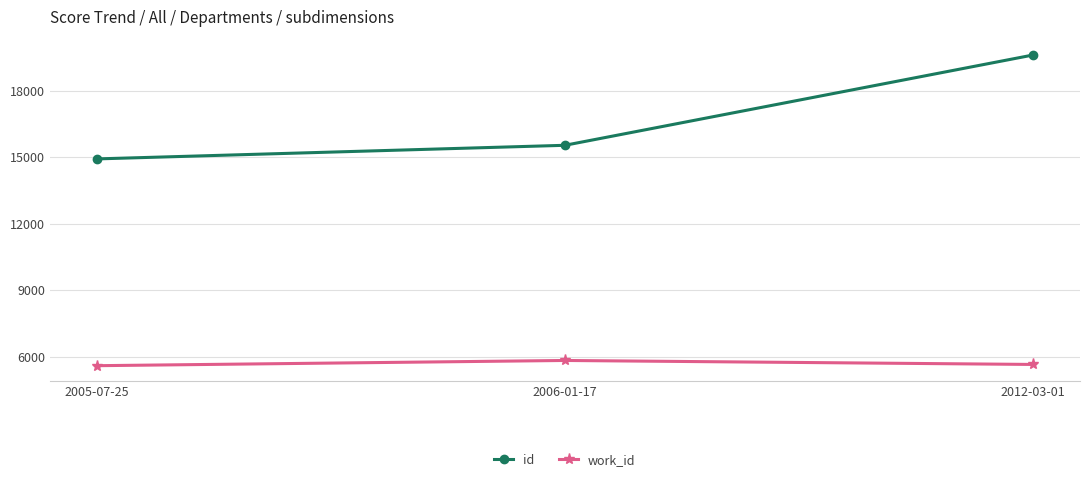

Does the chart display data point markers on the line(s)?

Yes